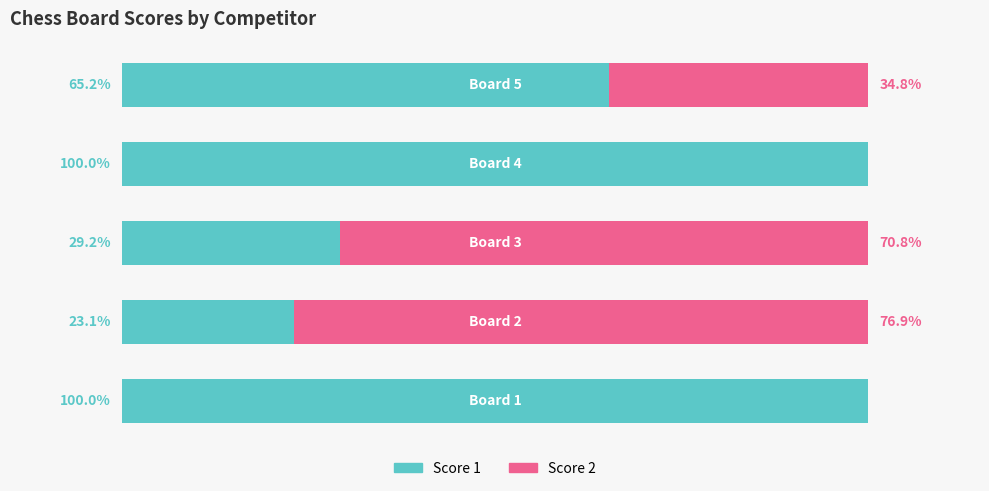

What are all the series names shown in the legend?

Score 1, Score 2